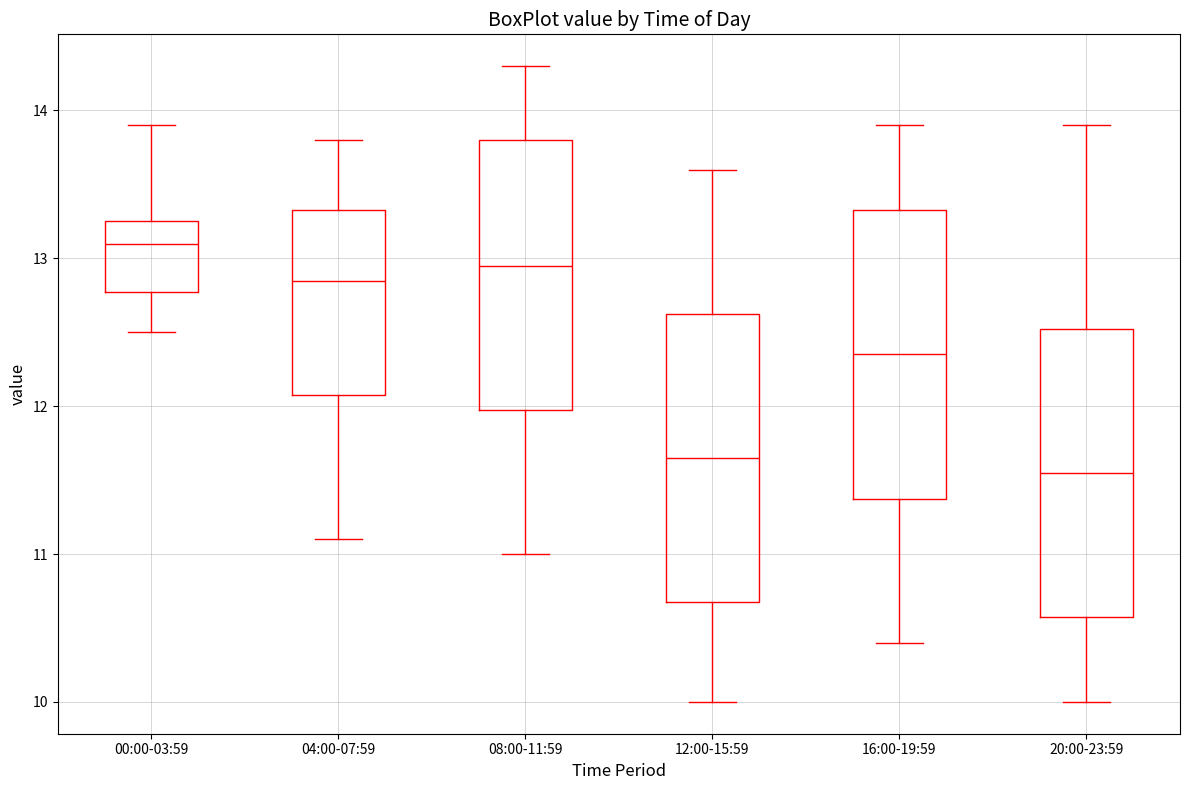

Where is the lower edge of the box for 12:00-15:59 on the y-axis? The values are not printed on the chart, so give them approximately, as read against the axis.

10.7